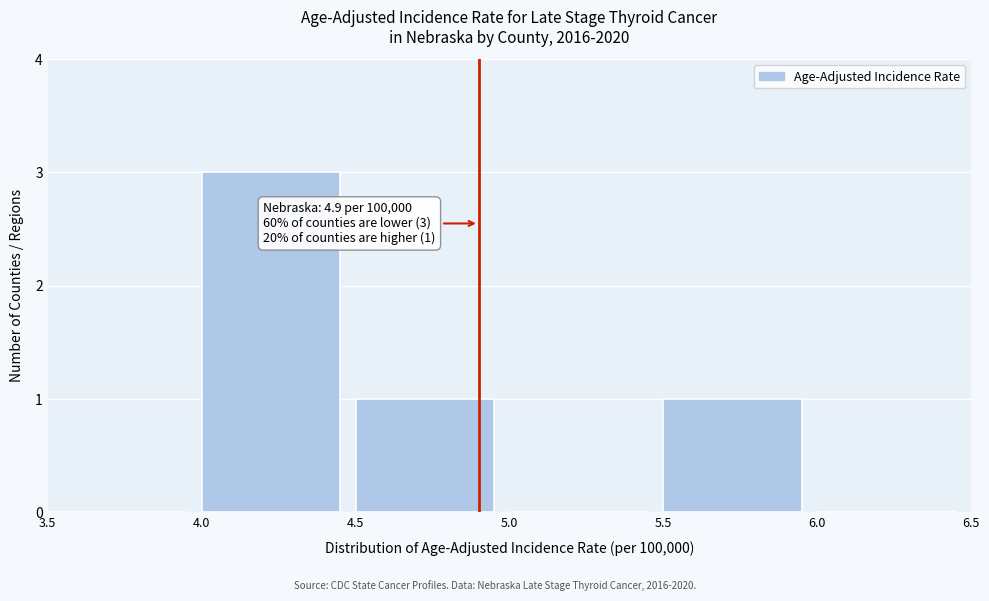

Over which range of the x-axis is the bar tallest?

4.0 to 4.5